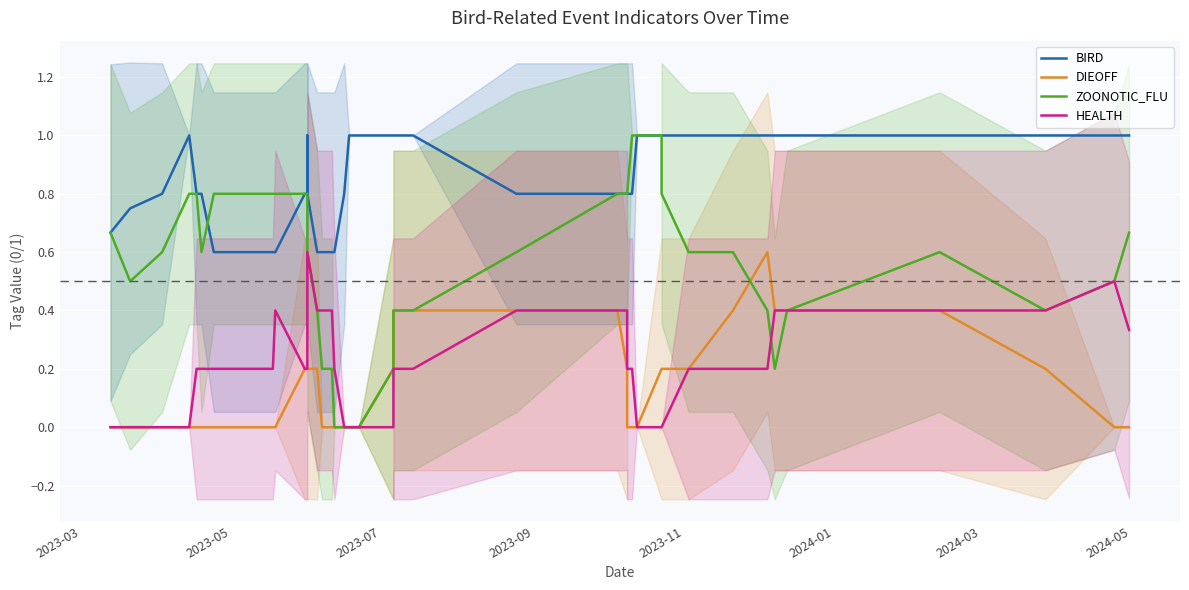

Is the value of DIEOFF at 12 greater than the value of ZOONOTIC_FLU at 2024-01?

No